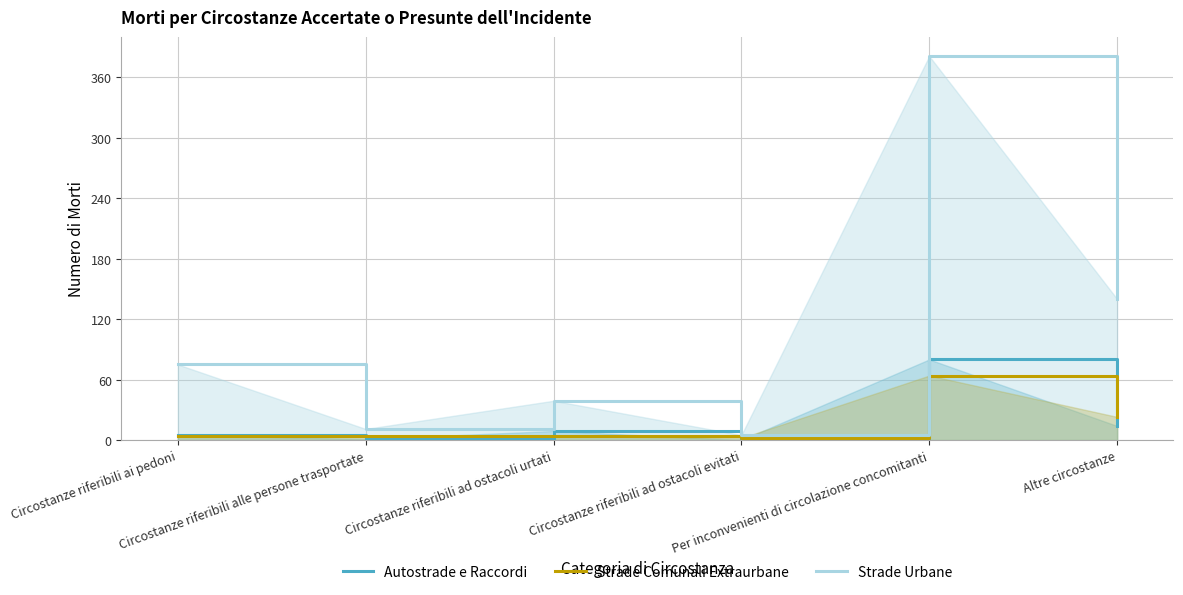

Reading right to left, list all the values displayed in this chart.

Autostrade e Raccordi: 14	80	0	9	1	5
Strade Comunali Extraurbane: 23	64	2	4	4	4
Strade Urbane: 140	381	5	39	11	75